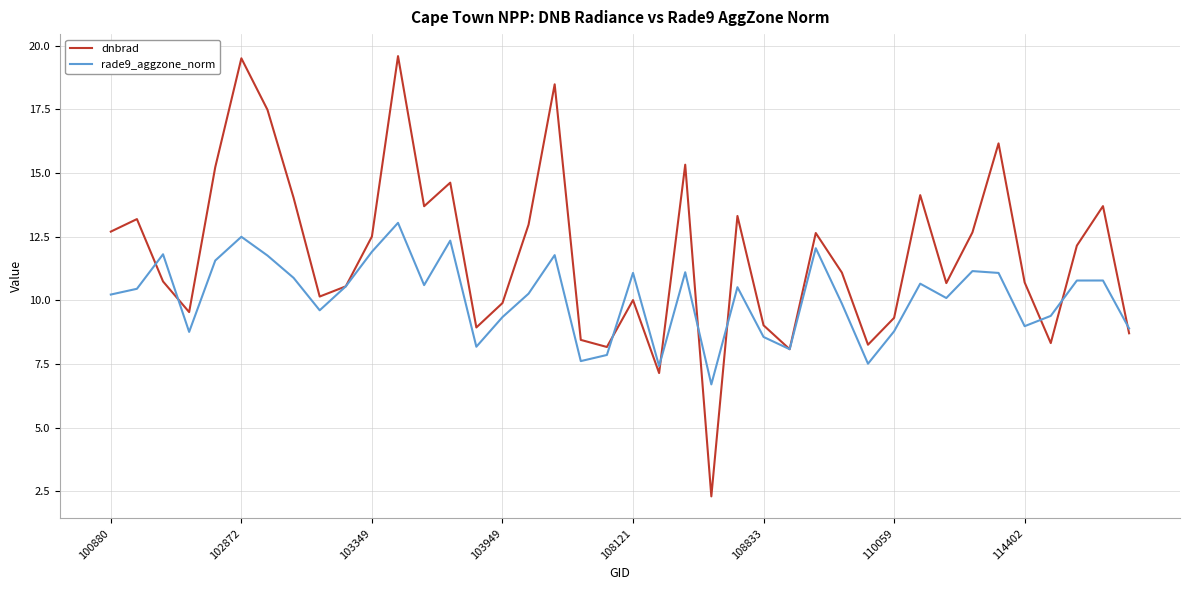

What is the difference between the second highest and second lowest values in the rade9_aggzone_norm series?

5.1